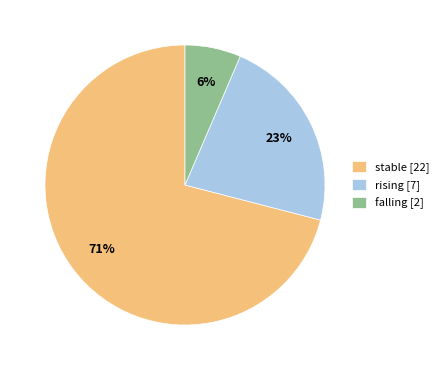

Do rising [7] and falling [2] together represent more than half of the pie?

No